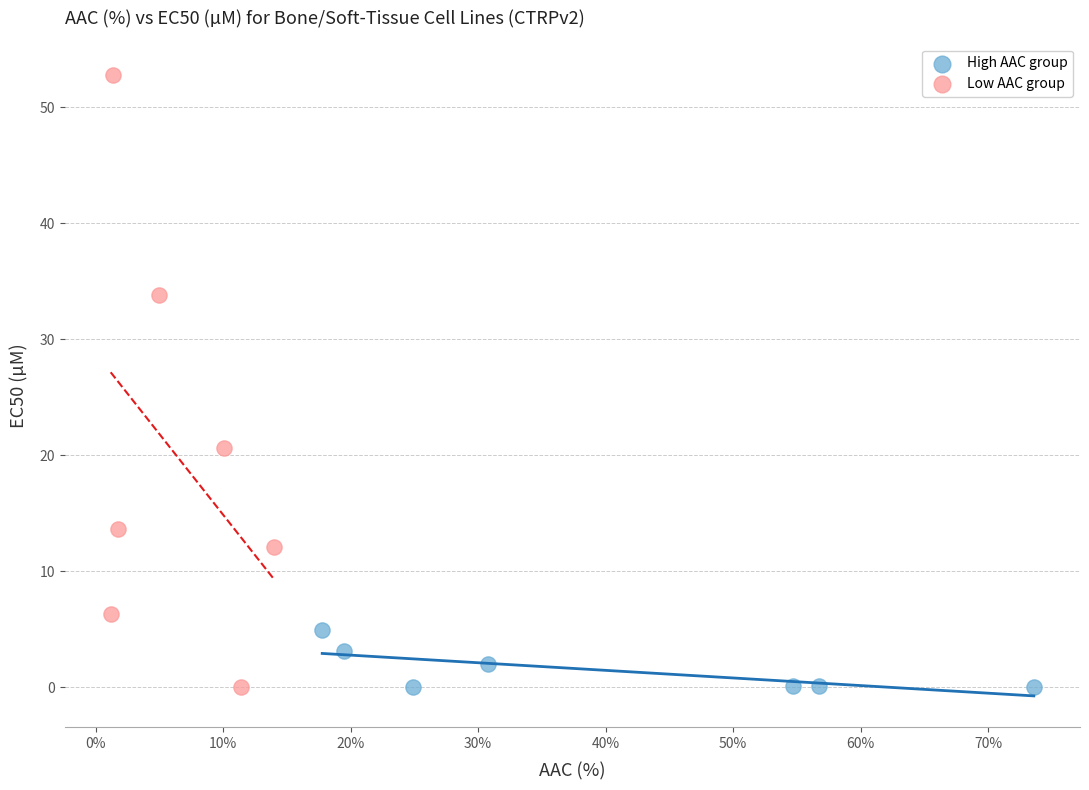

Which series has the widest spread of Y values?

Low AAC group